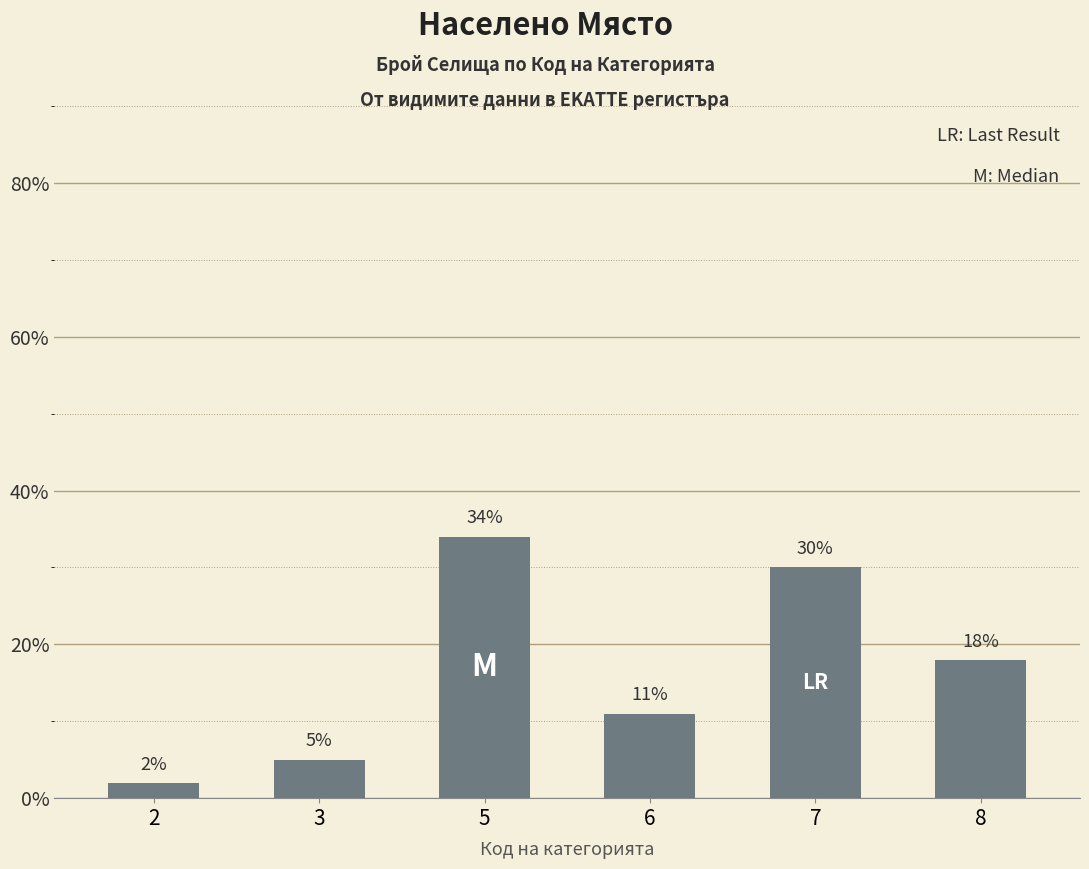

List the labels in order of value, largest first.

5, 7, 8, 6, 3, 2